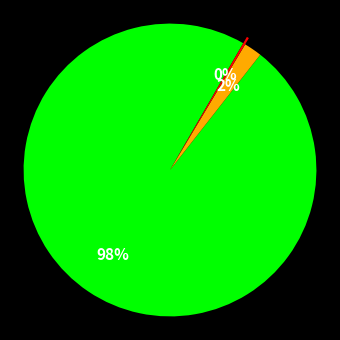

To the nearest percent, what is the average slice percentage?

33%